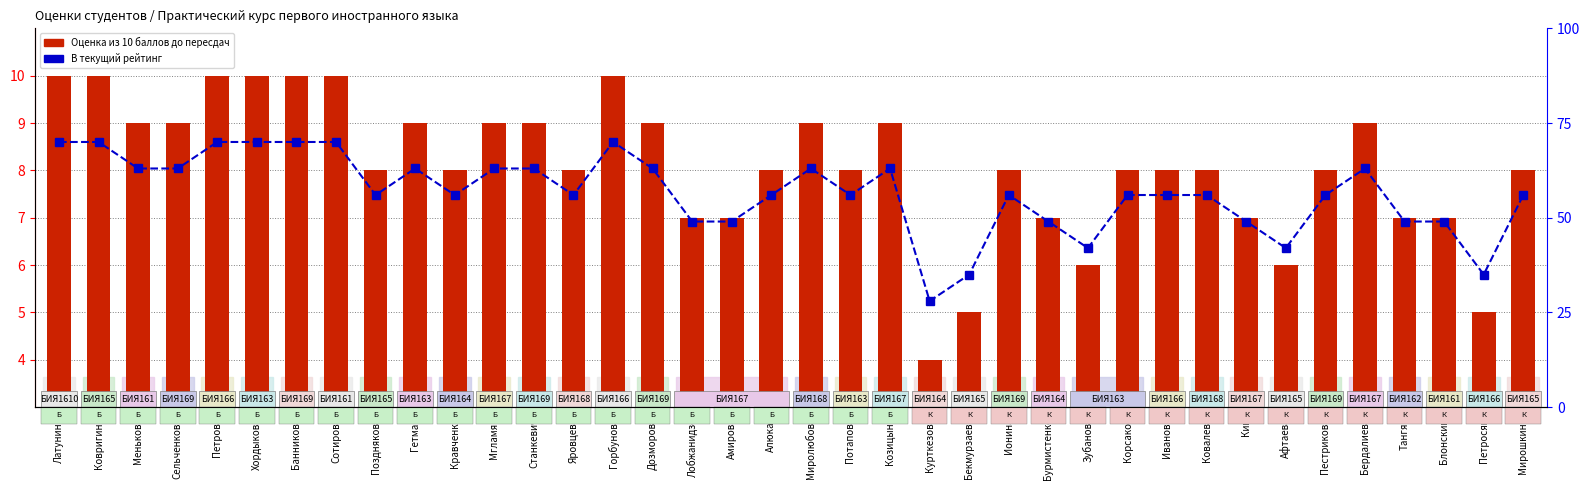

Is it true that В текущий рейтинг equals 90 at Кравченко?

False